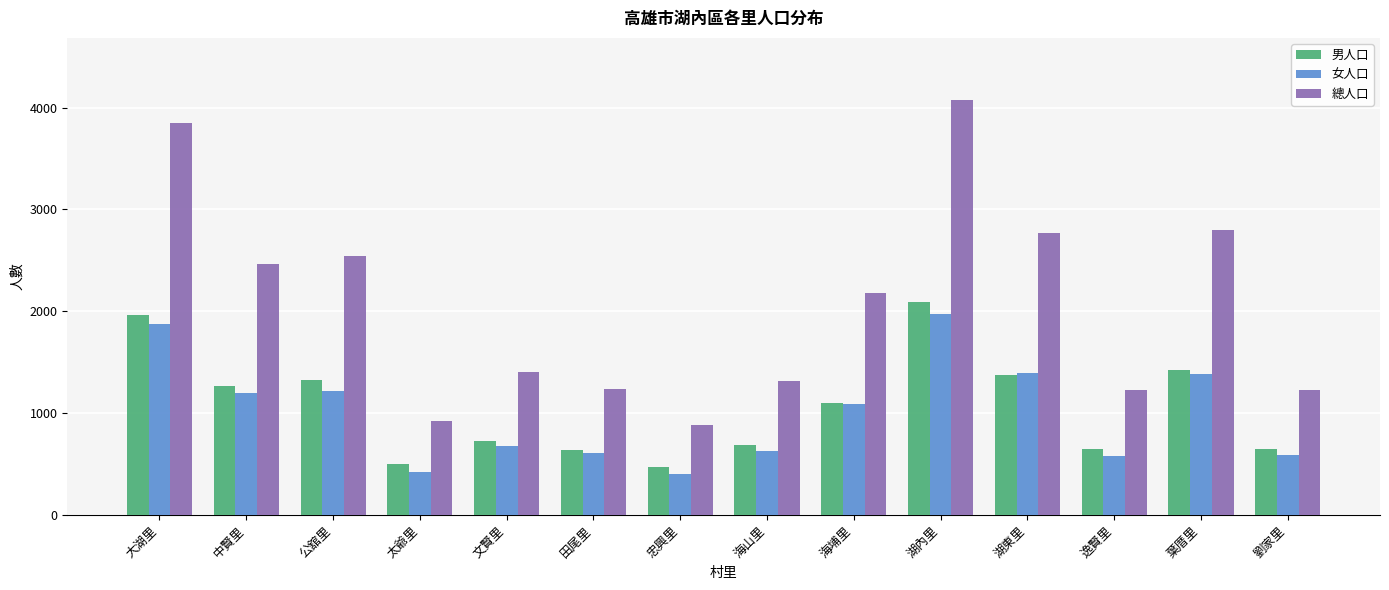

At which label does 男人口 reach its peak?

湖內里